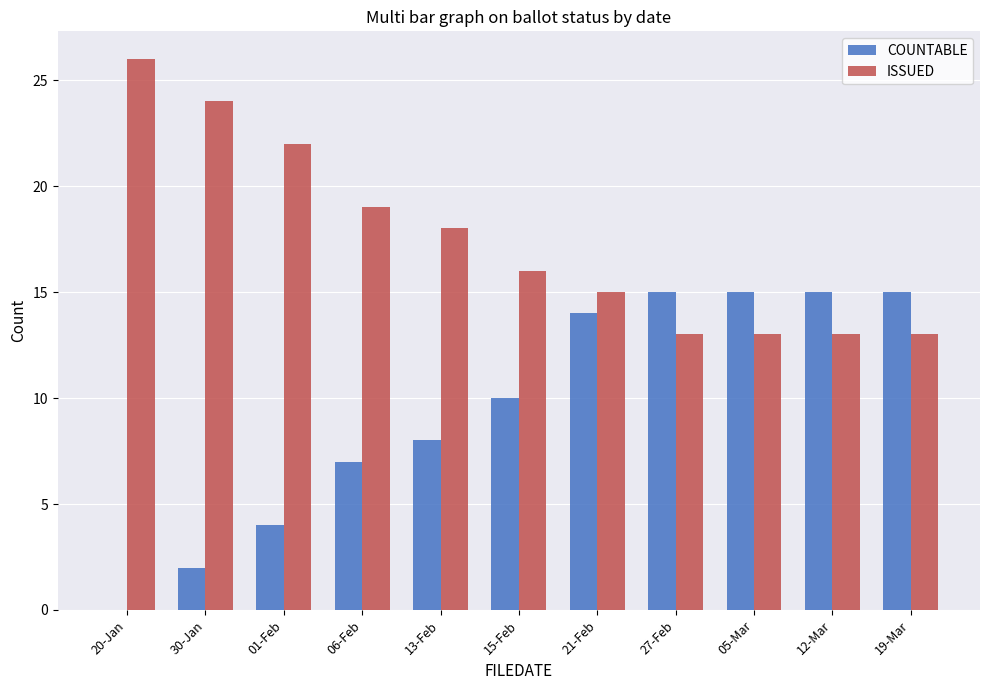

Count the number of categories in the chart.

11